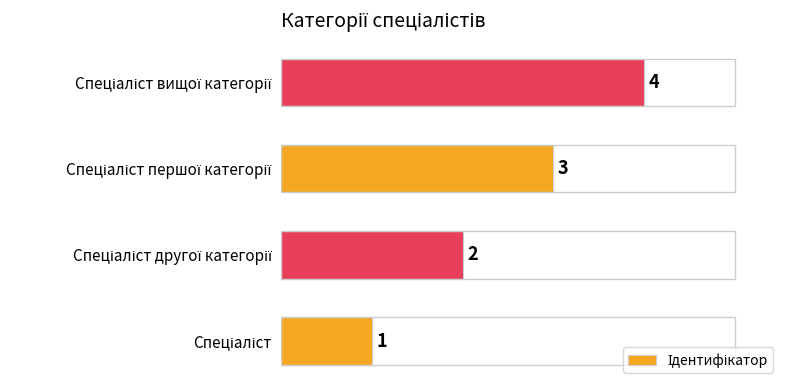

What is the maximum value shown in the chart?

4